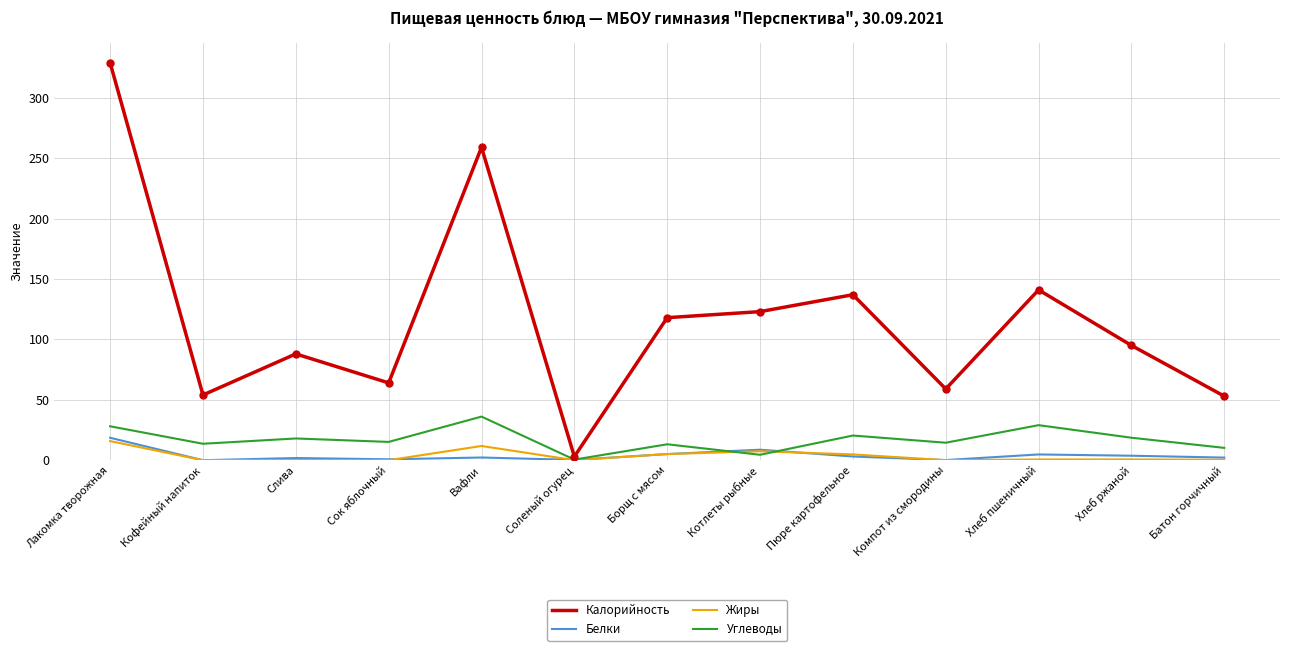

What is the approximate value of Калорийность at Кофейный напиток?

54.0